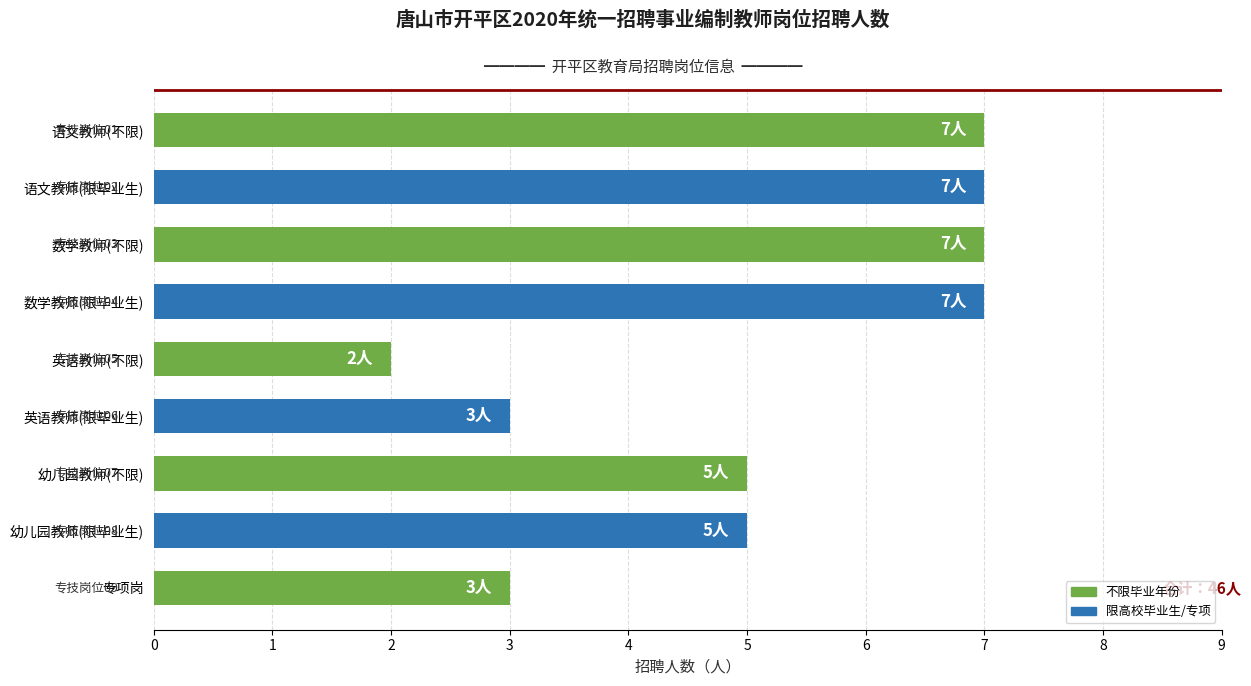

Which category has the lowest value across all series?

英语教师(不限)